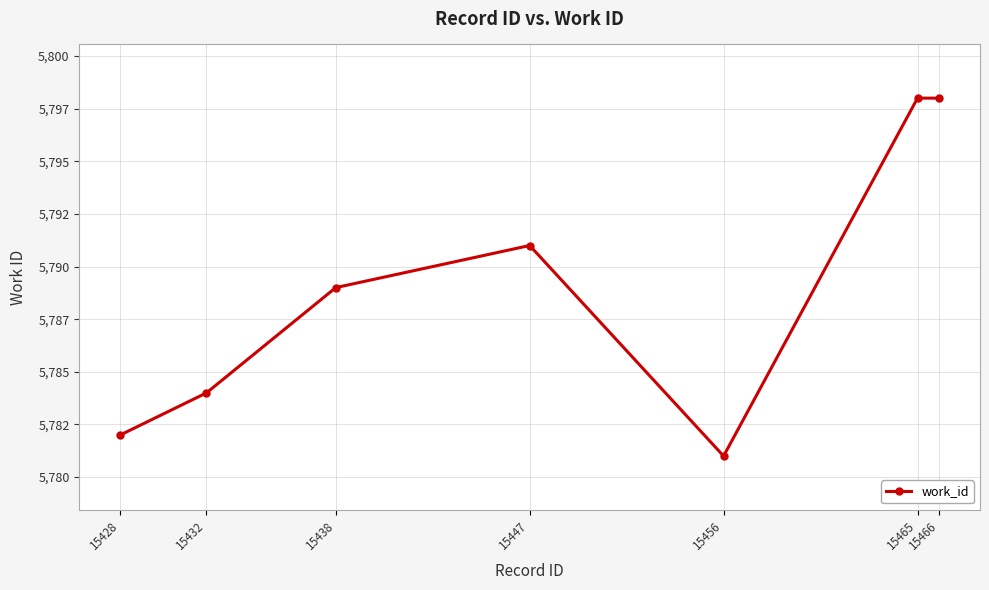

At which category does the data reach its first local peak?

15447